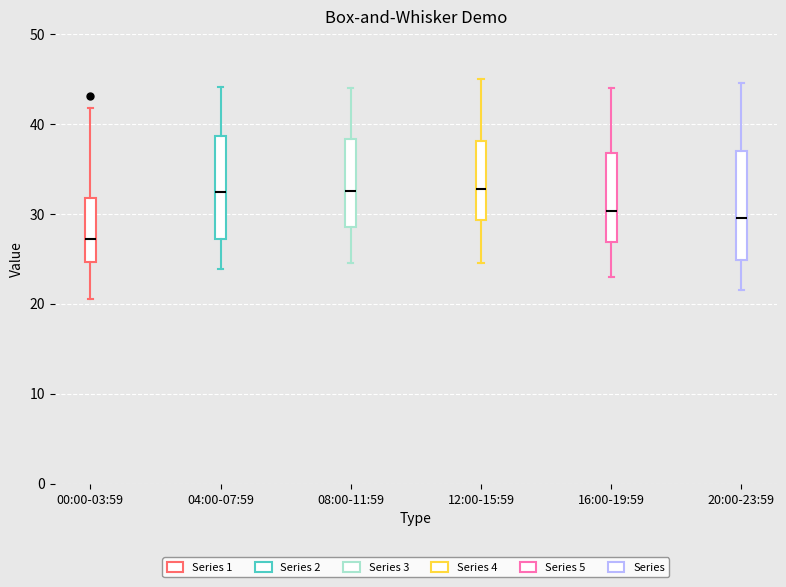

Which box's median line is the lowest?

00:00-03:59